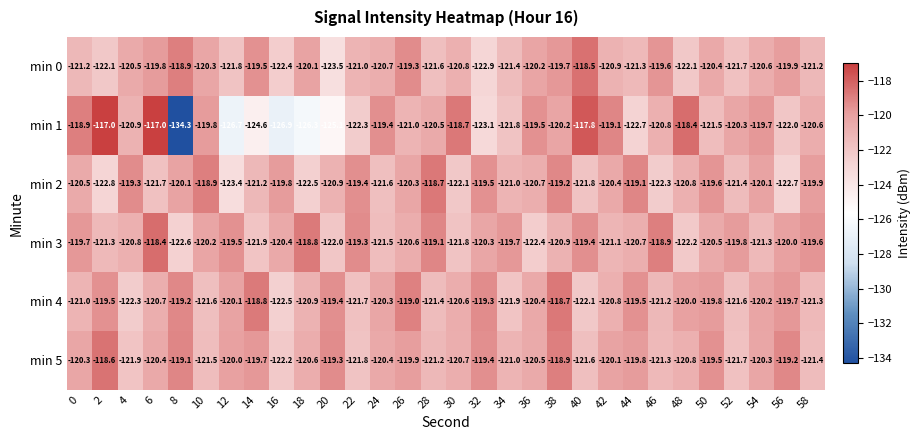

Which category has the highest value in the min 2 series?

28